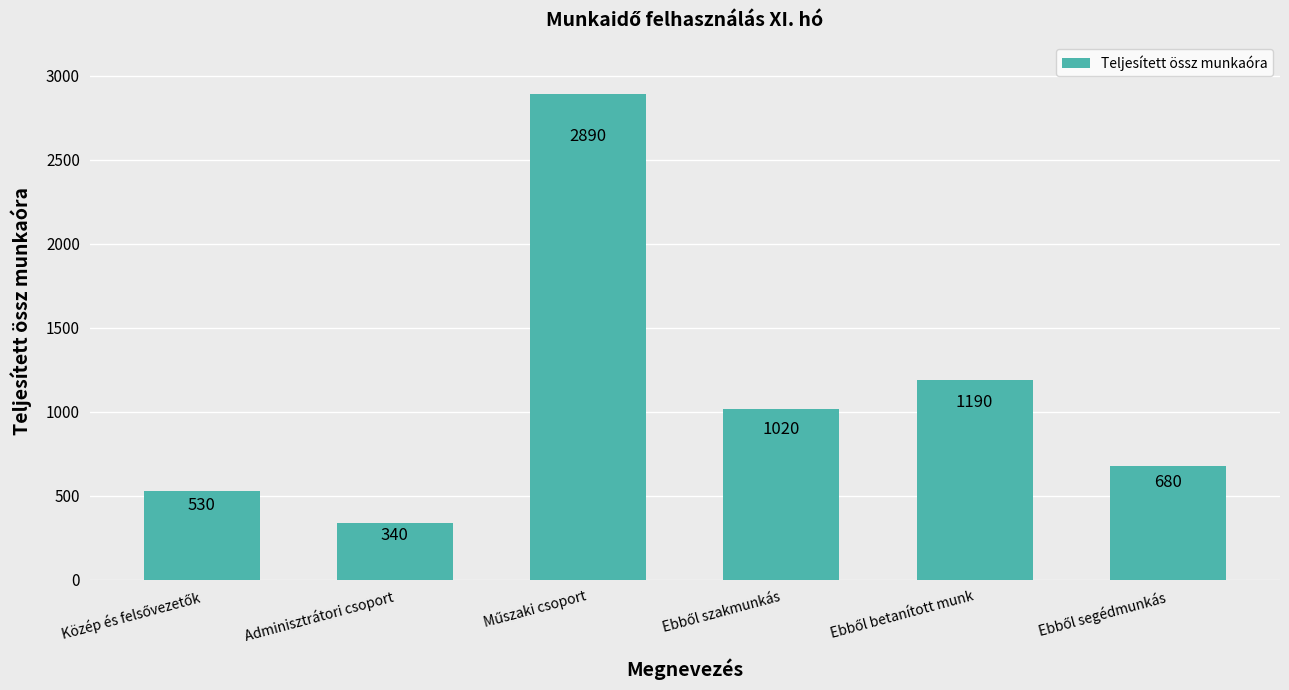

What is the value of the 1st bar from the left?

530